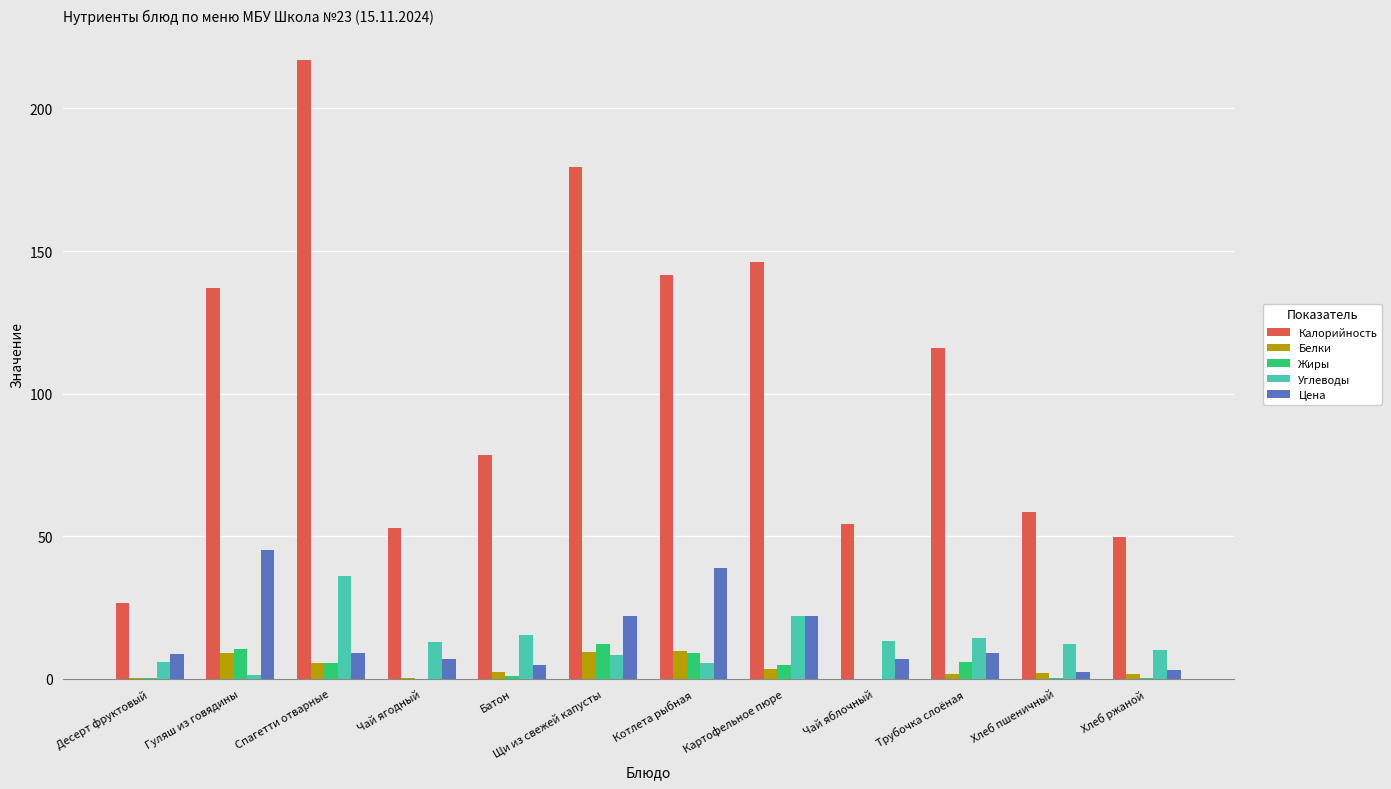

Between Щи из свежей капусты and Трубочка слоёная, which series saw the biggest shift?

Калорийность